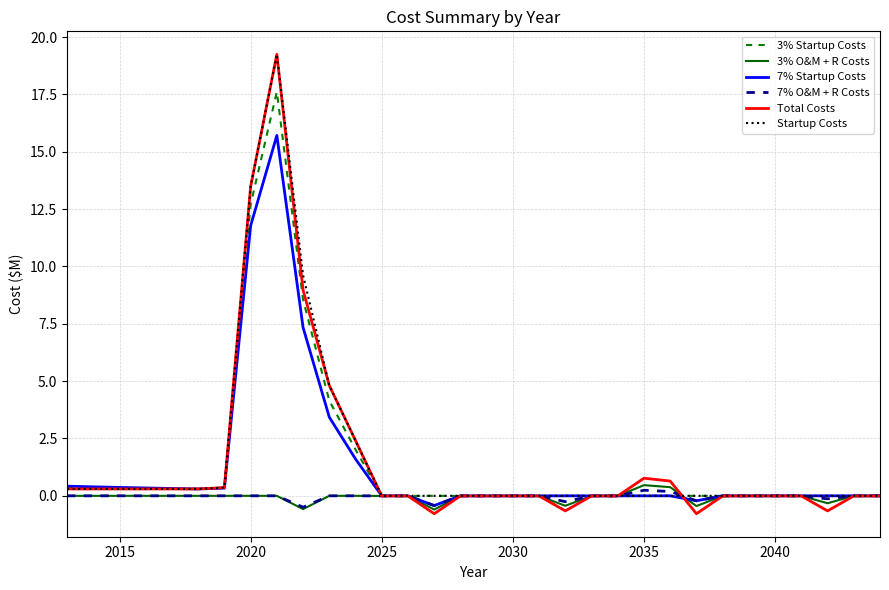

Which series has the widest spread of values?

Total Costs